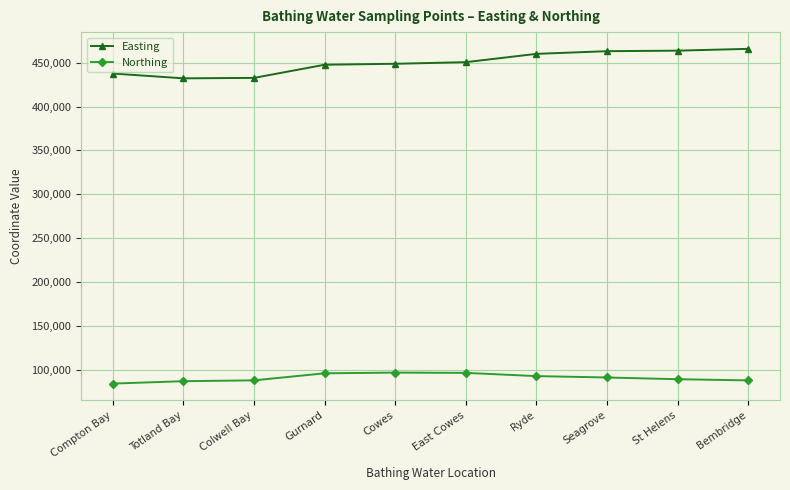

What is the difference between the second highest and second lowest values in the Easting series?

31056